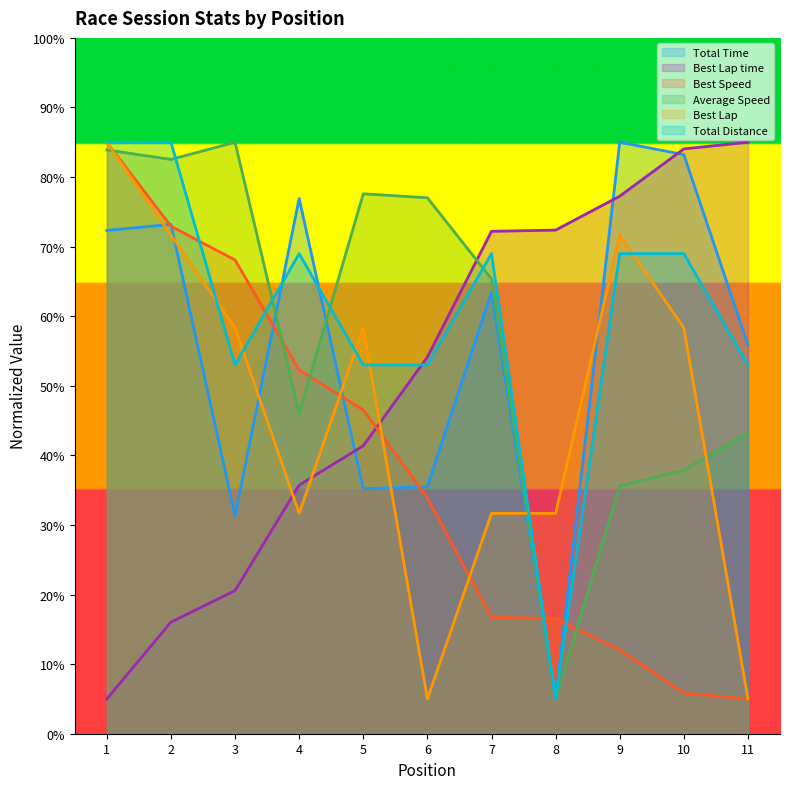

What is the difference between the highest and lowest values at 3?

64.4